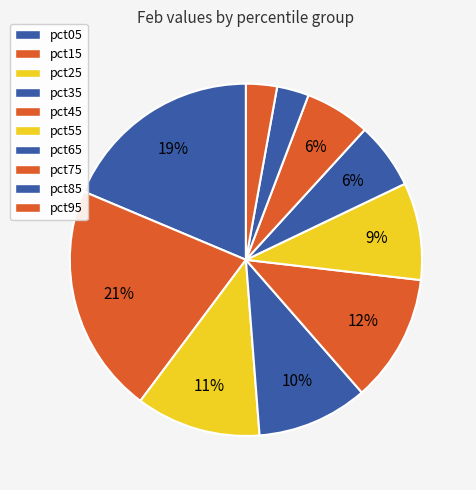

Does pct05 account for over 50% of the chart?

No